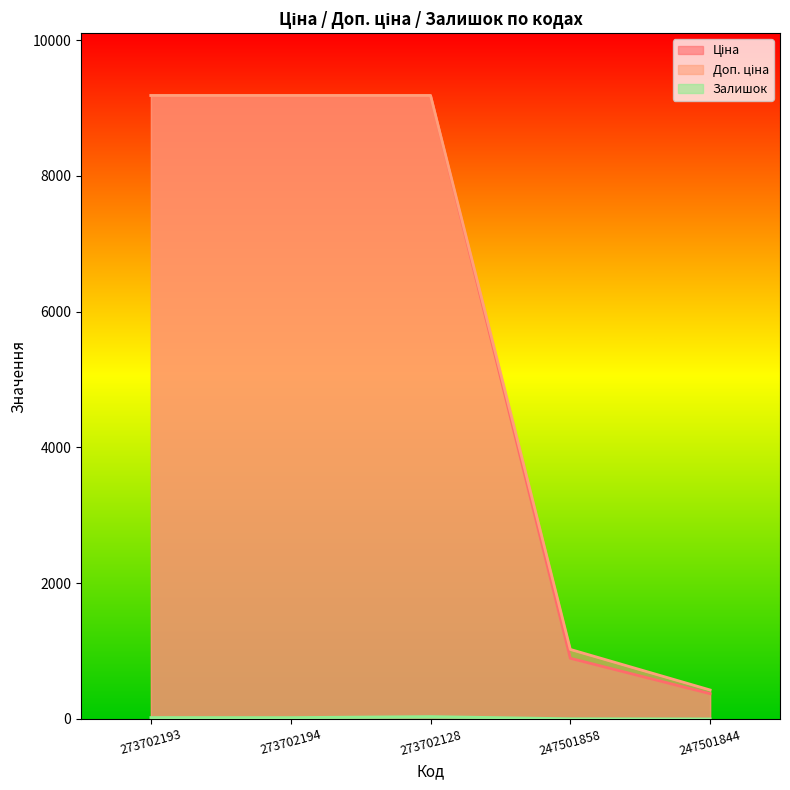

What is the approximate value of Залишок at 247501858?

2.0